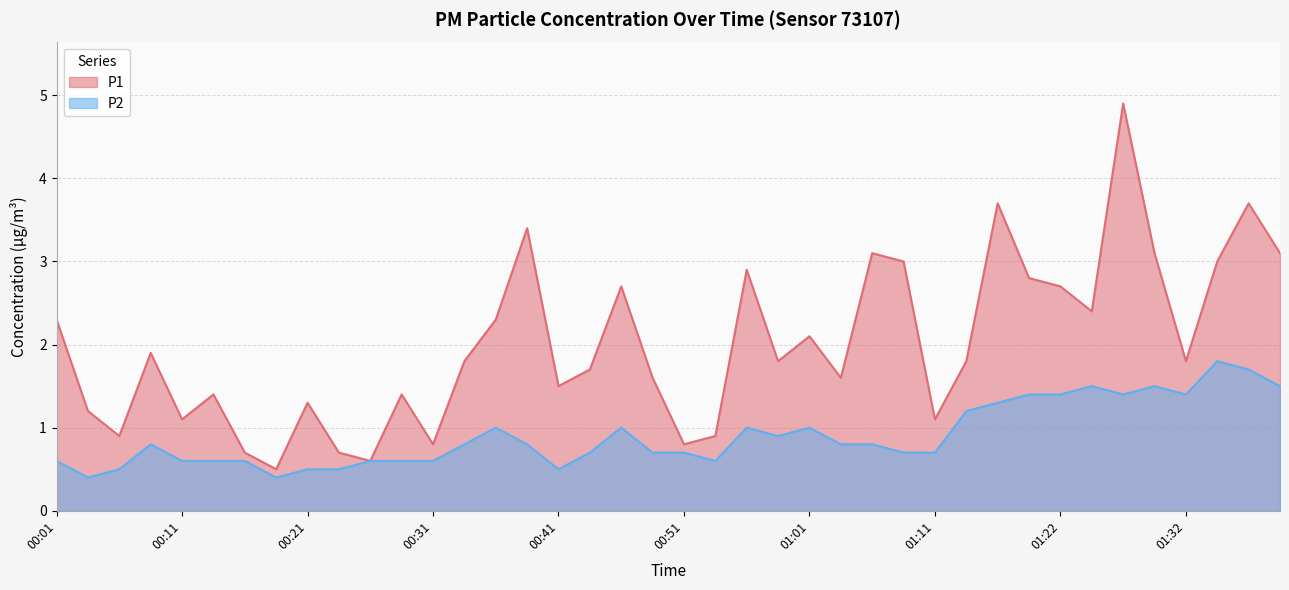

What is the sum of all P2 values?

36.1